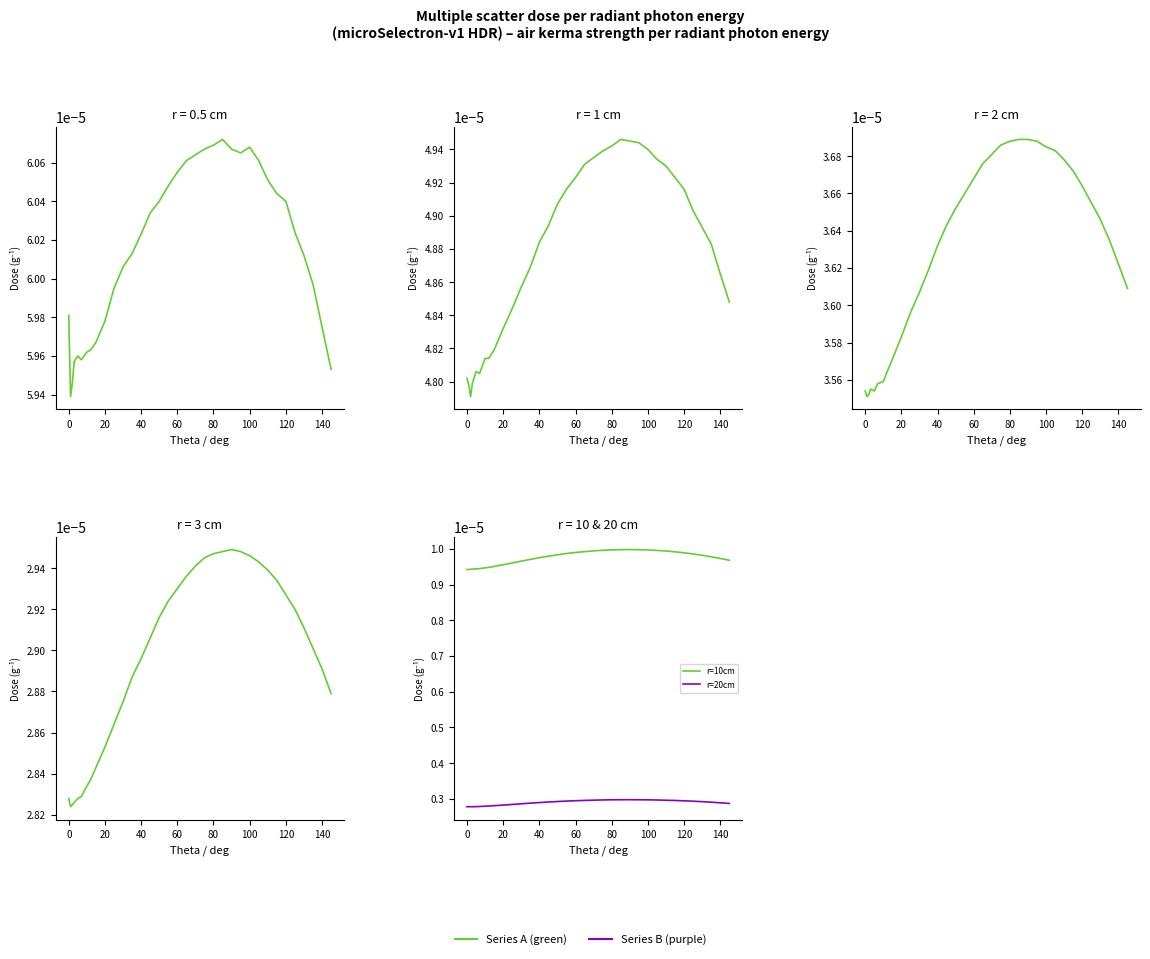

Which series changed the most between 0 and 17?

r=1cm